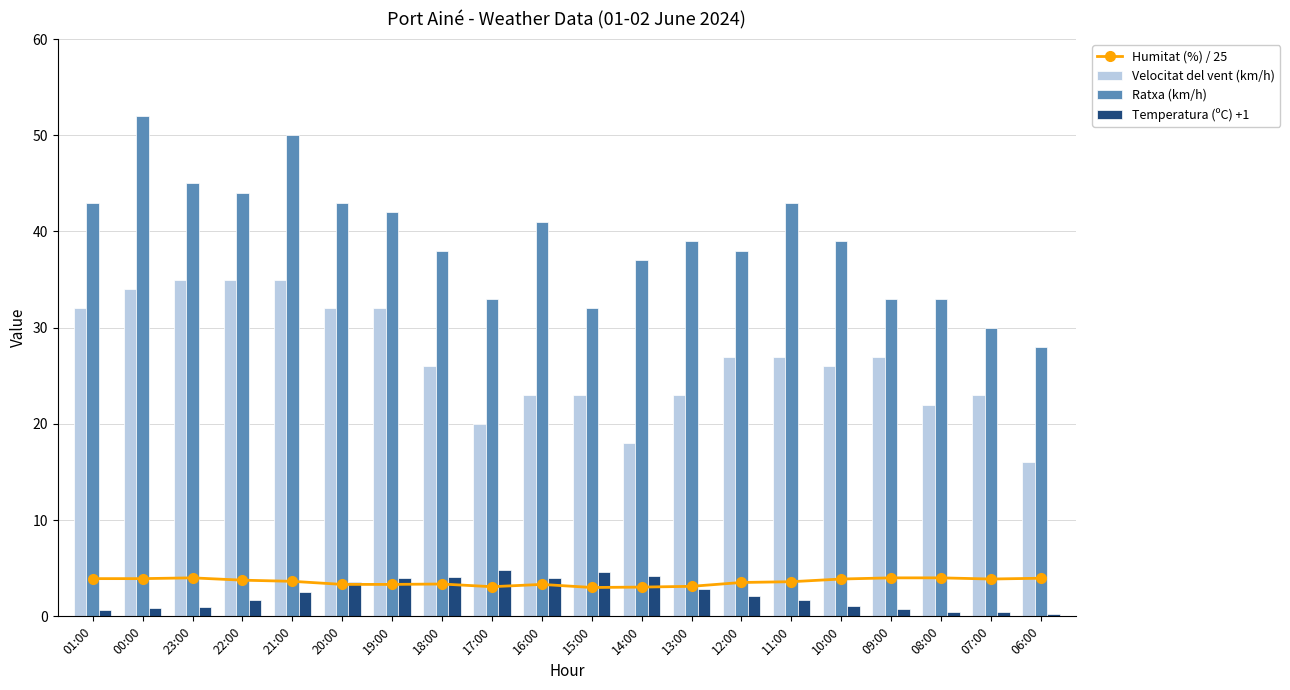

At how many categories does at least one series exceed 47?

2